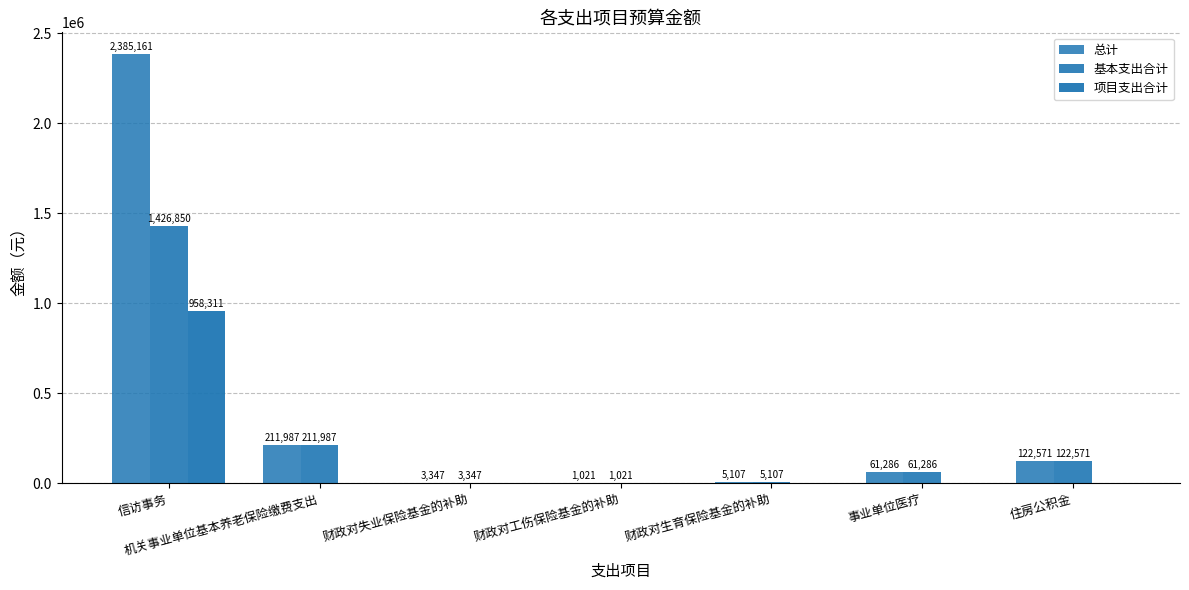

Count the number of data series in this chart.

3